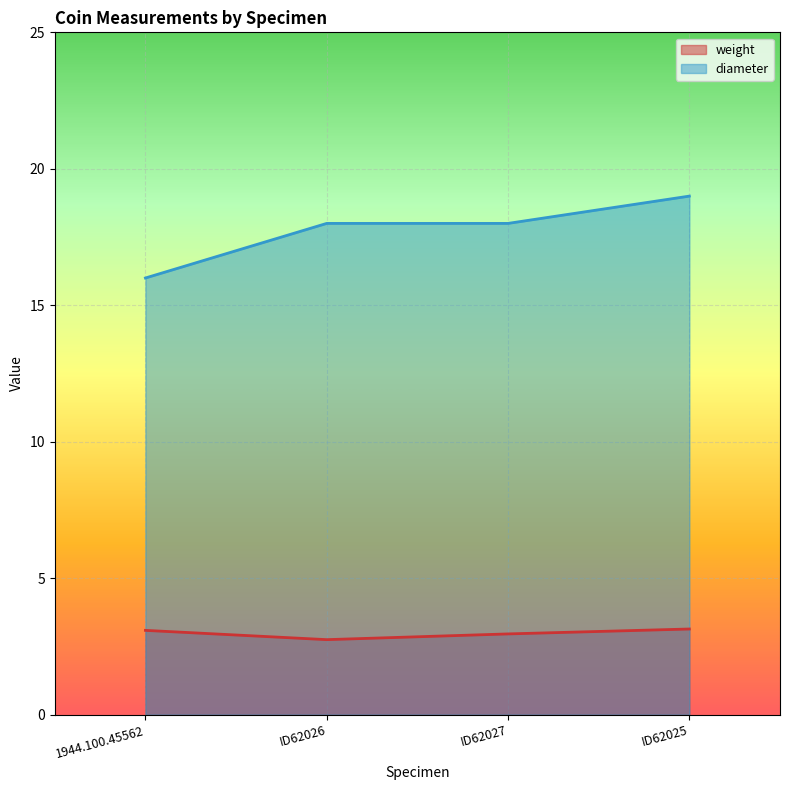

At how many categories does at least one series exceed 8?

4